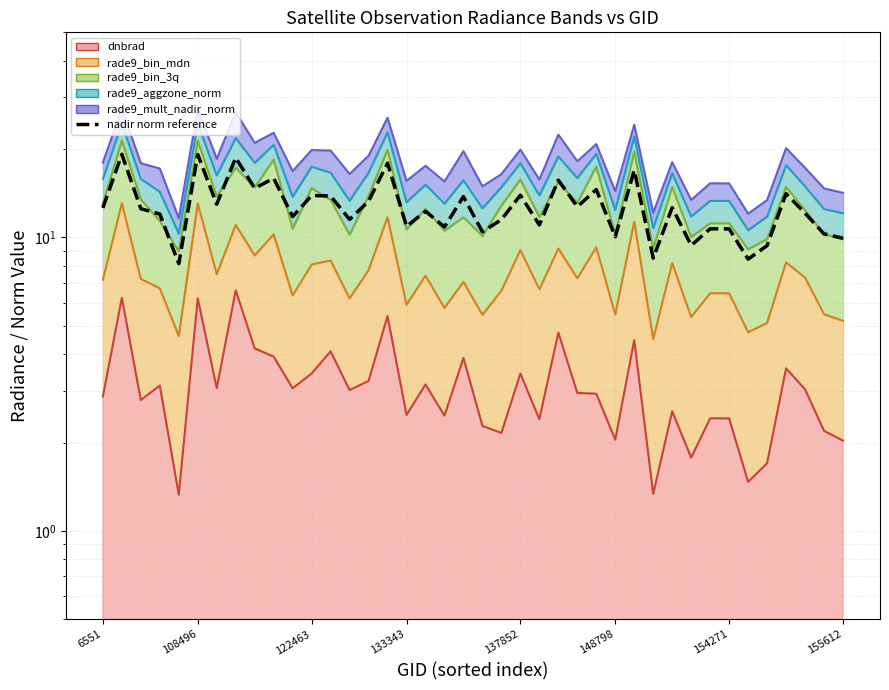

Reading left to right, what are all the values shown in this chart?

12.6	19.2	12.5	12.0	8.1	19.2	13.0	18.7	14.7	15.9	11.8	13.9	13.8	11.5	13.3	17.9	10.9	12.3	10.9	13.8	10.5	11.5	13.9	11.0	15.7	12.7	14.6	10.1	17.0	8.5	12.6	9.4	10.7	10.7	8.4	9.4	14.1	12.1	10.3	9.9